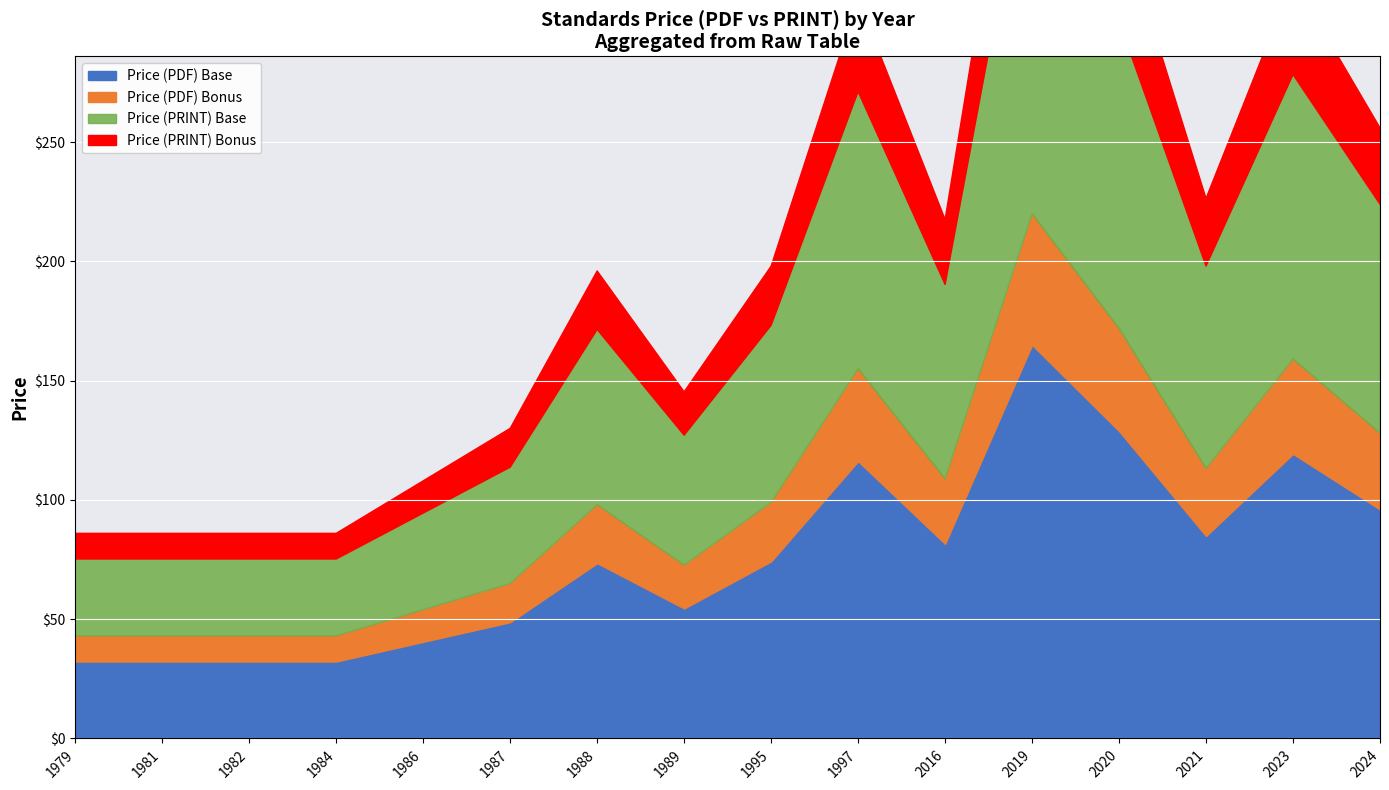

How many Price (PRINT) values are between 43 and 132?

13